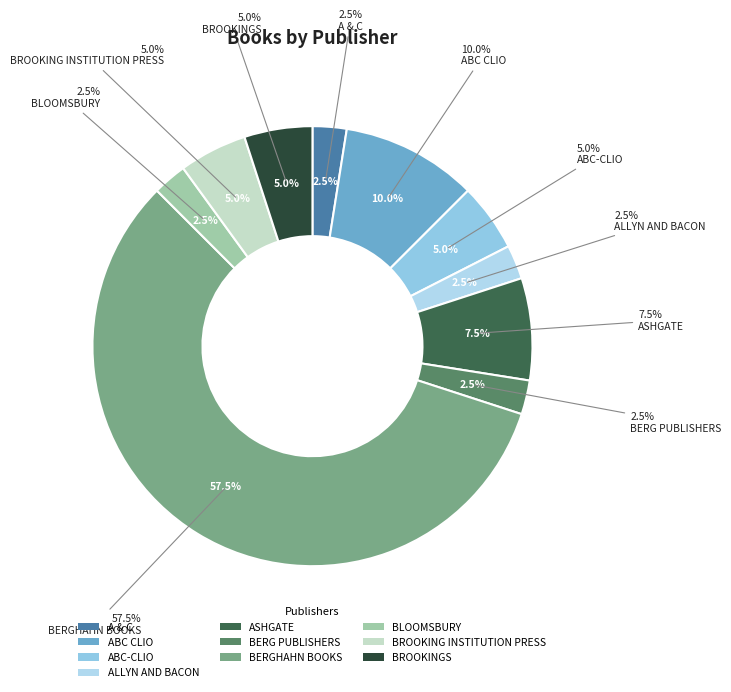

What is the largest slice in the pie chart?

BERGHAHN BOOKS